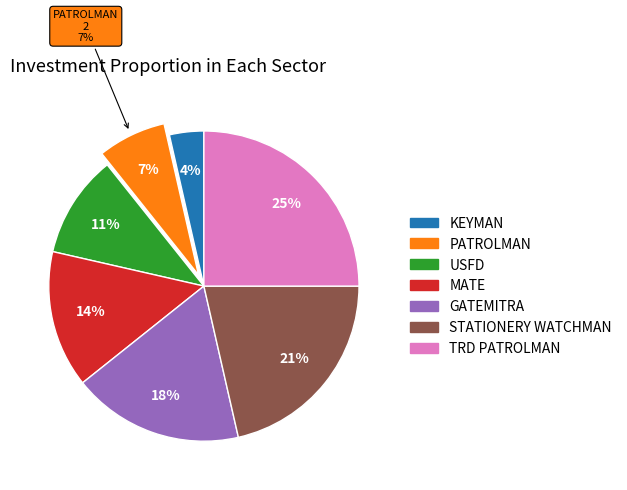

The USFD slice represents 11% of the pie. True or false?

True